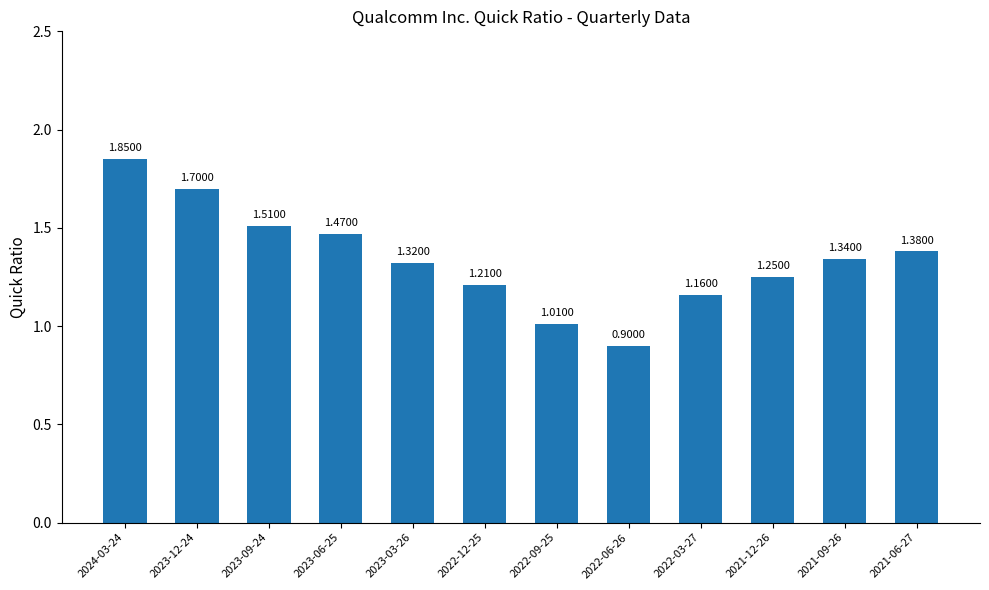

What is the change in value from 2023-12-24 to 2021-09-26?

-0.4